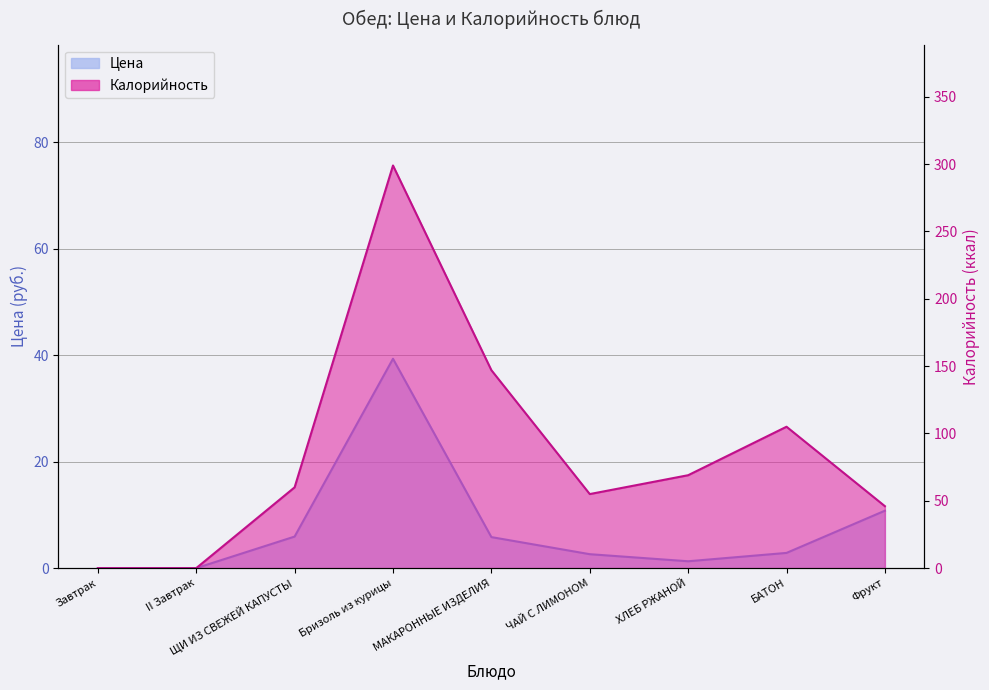

At which label is Калорийность closest to 149?

МАКАРОННЫЕ ИЗДЕЛИЯ